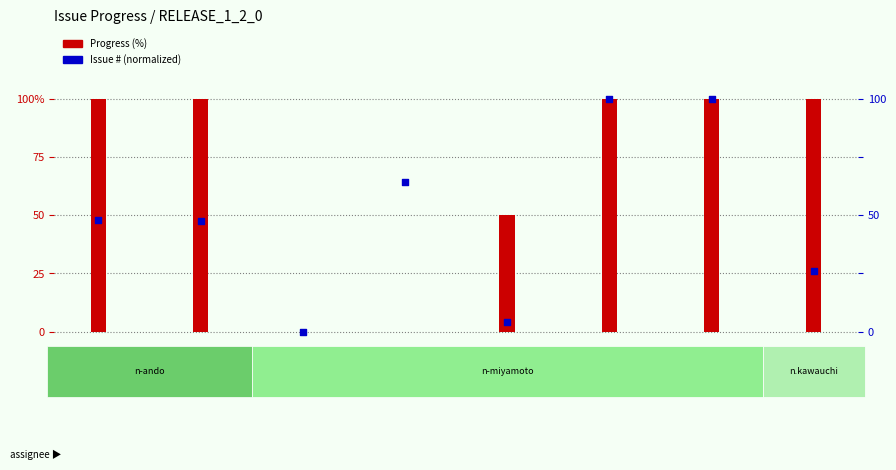

At how many categories does at least one series exceed 22?

7